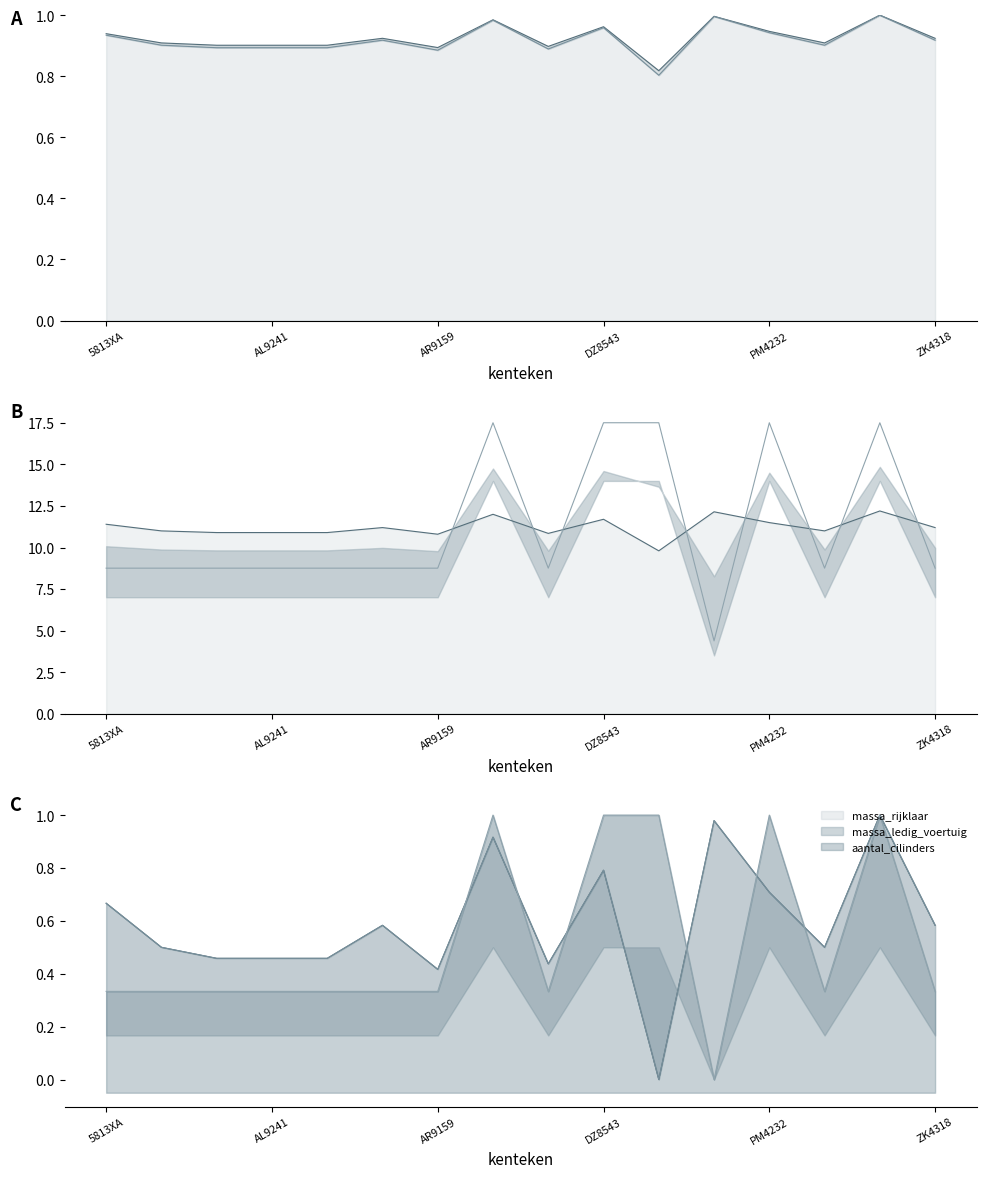

At which label does aantal_cilinders first exceed 8?

5813XA